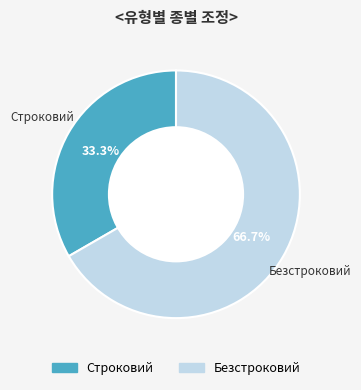

To the nearest percent, what is the difference between the Строковий and Безстроковий slice percentages?

33%